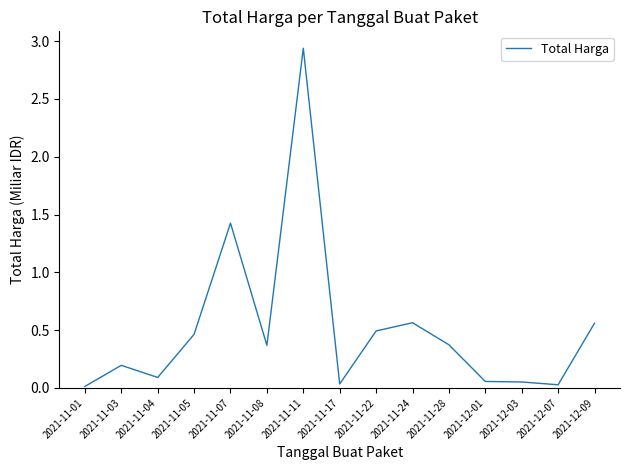

What is the change in value from 2021-11-05 to 2021-11-11?

+2.5